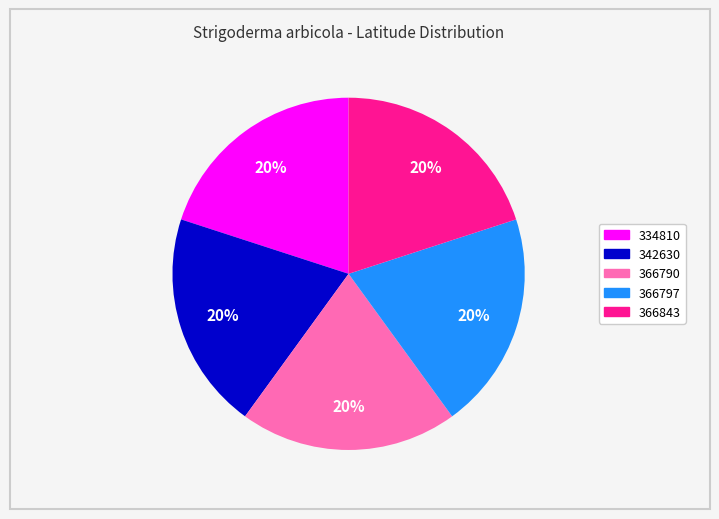

Is it true that 334810 is 20% of the pie?

True